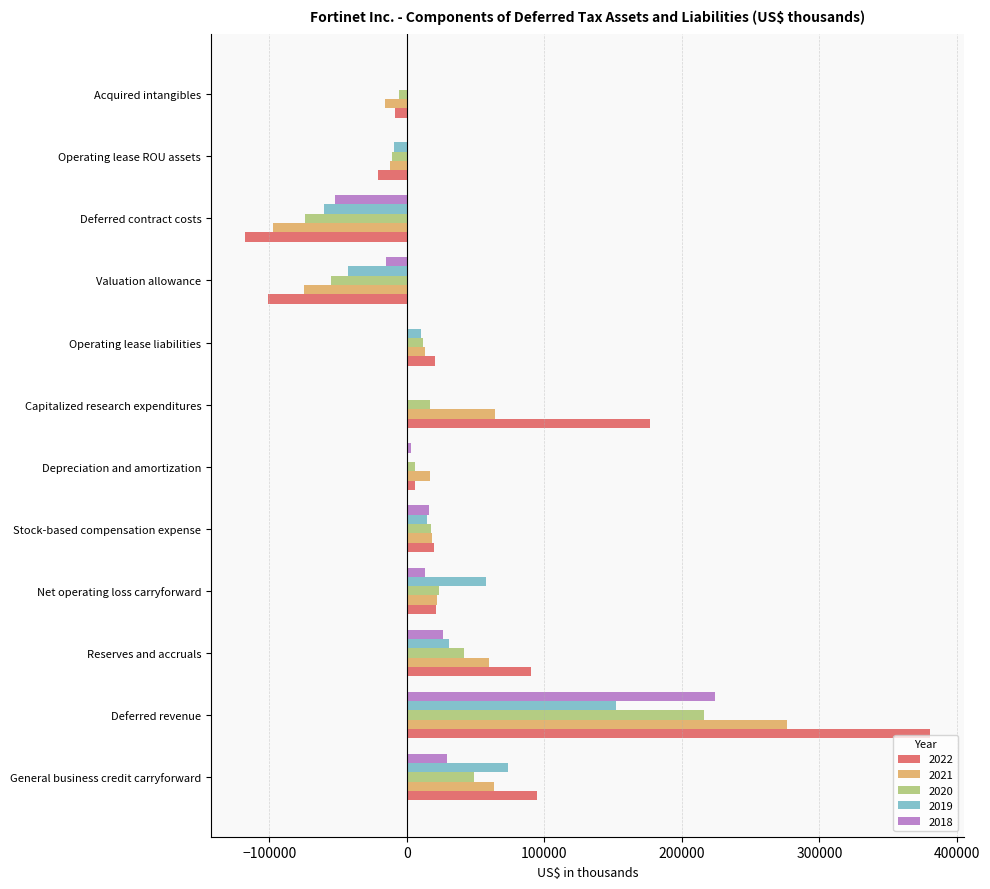

Which label corresponds to the largest value in the chart?

Deferred revenue